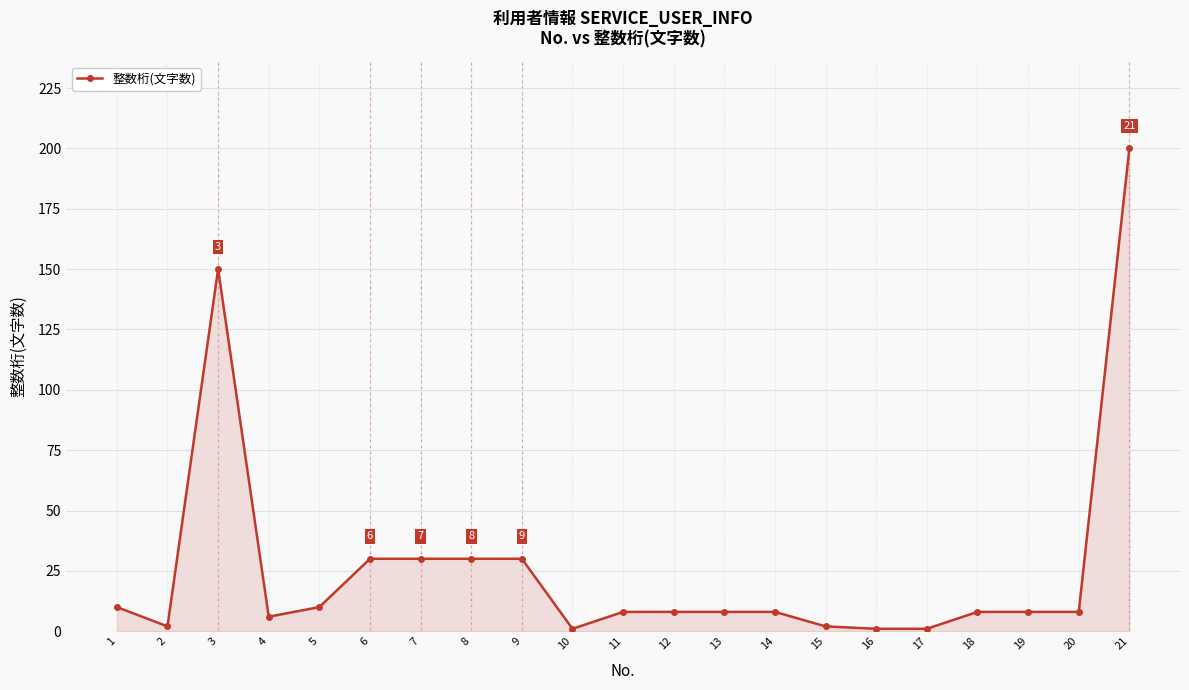

True or false: the data shows 8 at 11.

True